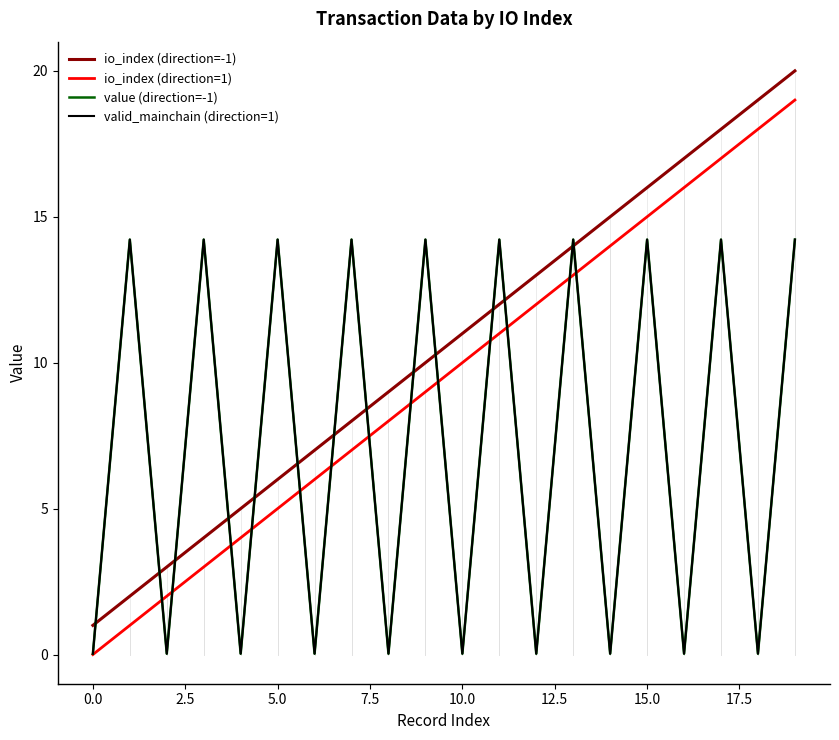

Which series has the largest total across all categories?

io_index (direction=-1)